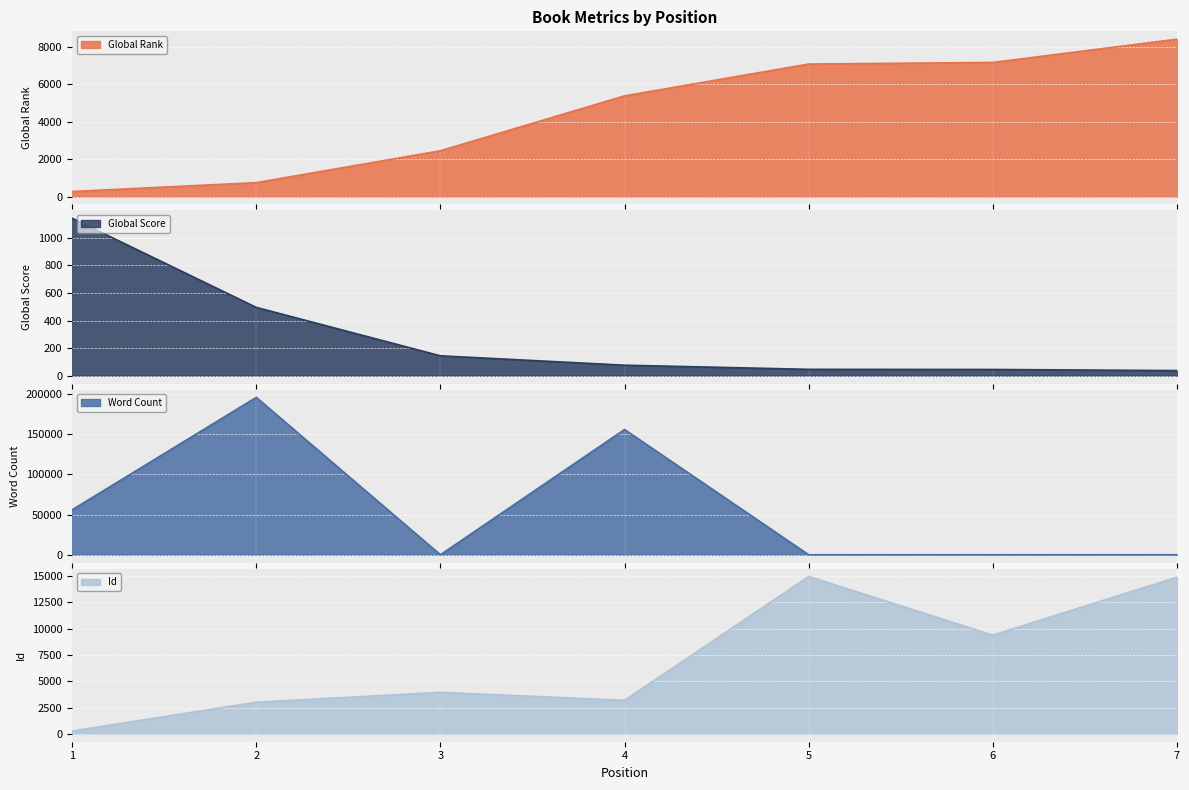

True or false: Word Count and Id cross at least once.

True